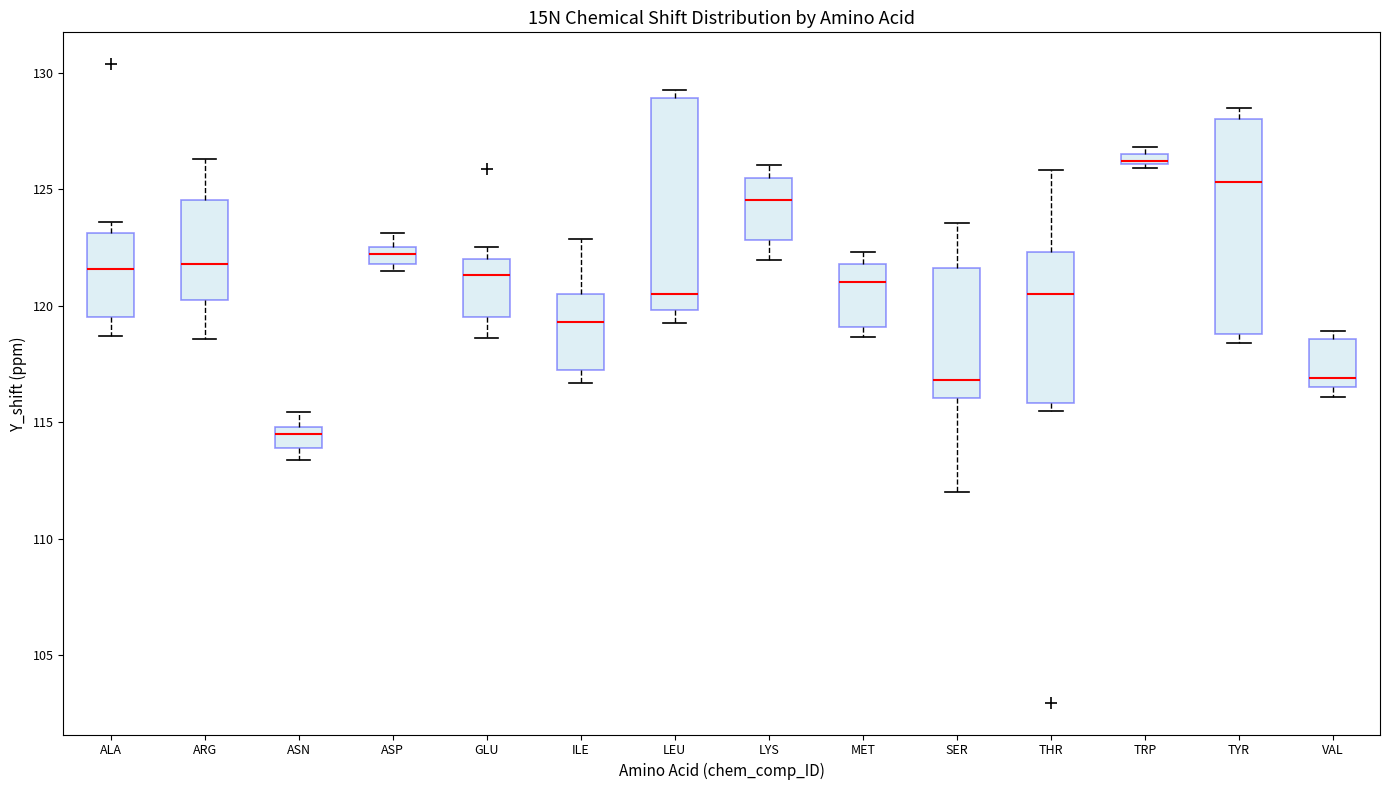

Where is the lower edge of the box for LYS on the y-axis? The values are not printed on the chart, so give them approximately, as read against the axis.

123.0